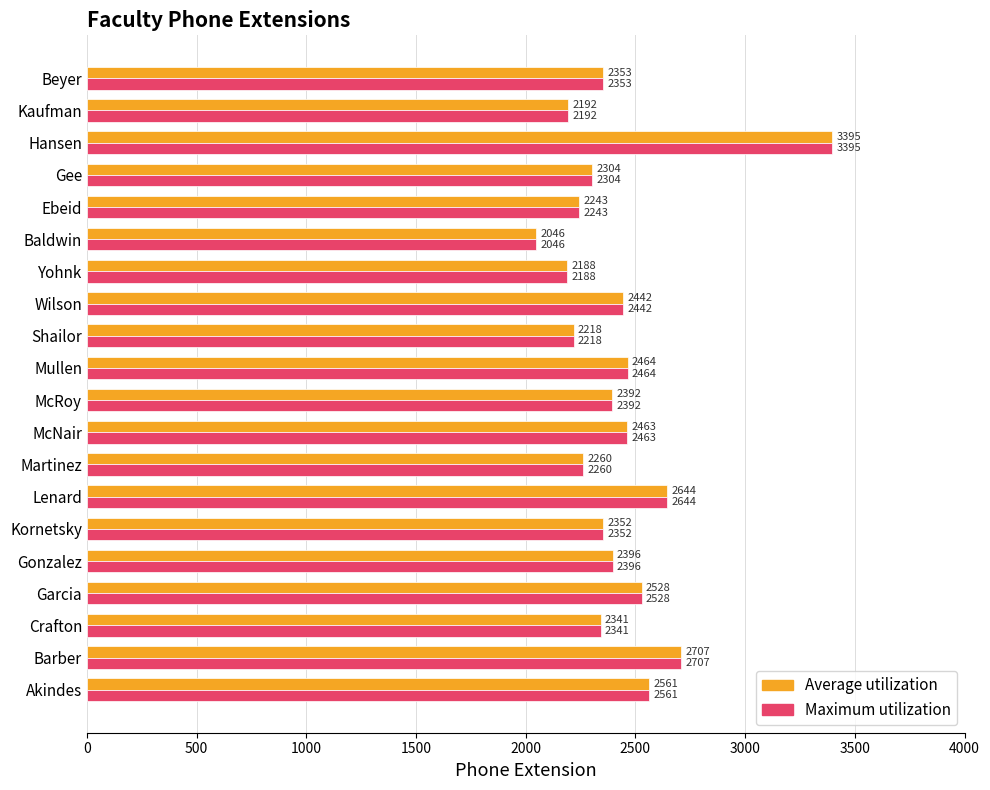

What is the difference between the second highest and second lowest values in the Average utilization series?

519